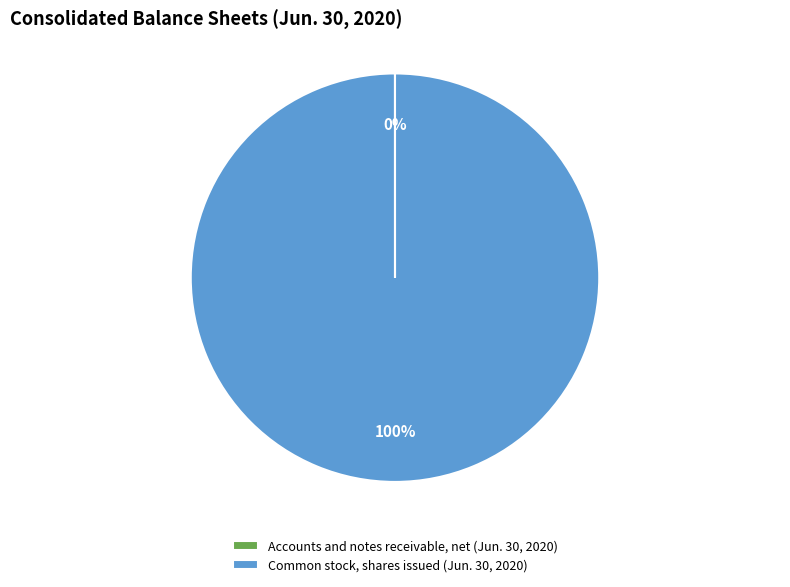

Which slice is the largest?

Common stock, shares issued (Jun. 30, 2020)